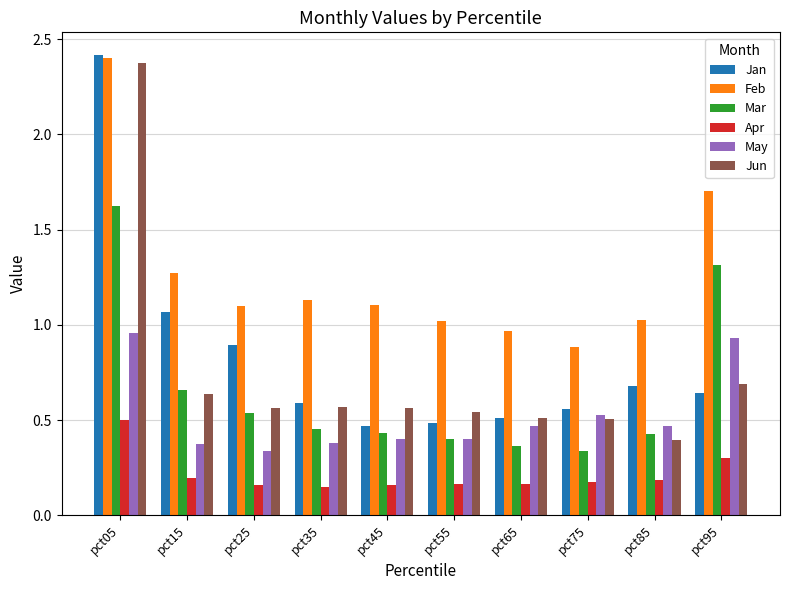

Which series has the widest spread of values?

Jun